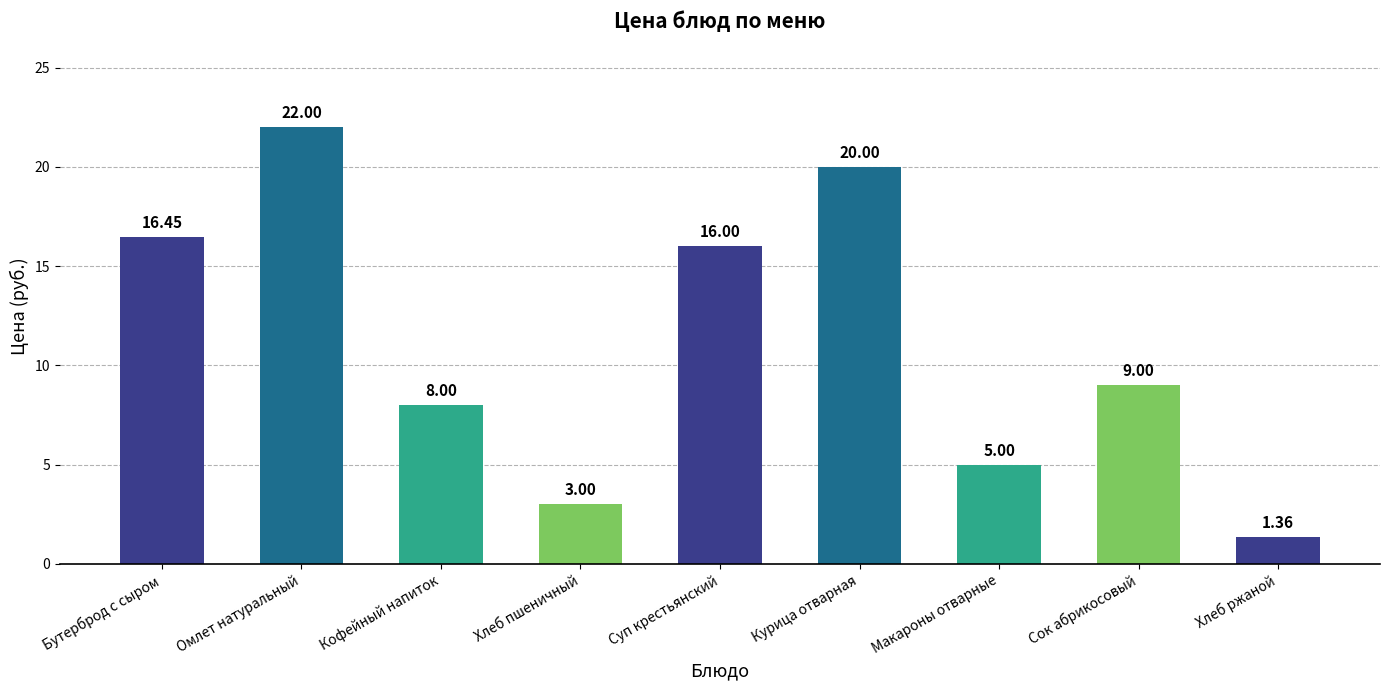

How many series are shown in this chart?

1